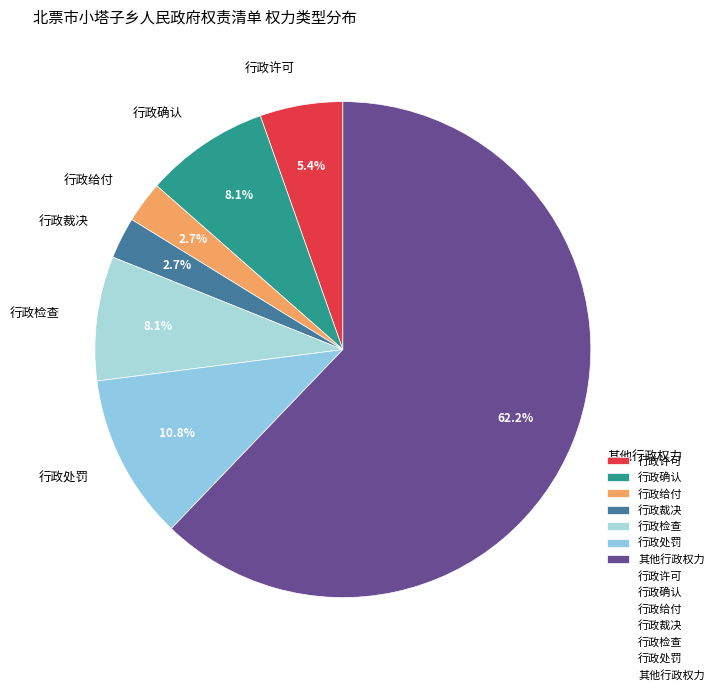

What is the ratio of the value at 其他行政权力 to the value at 行政确认?

7.7